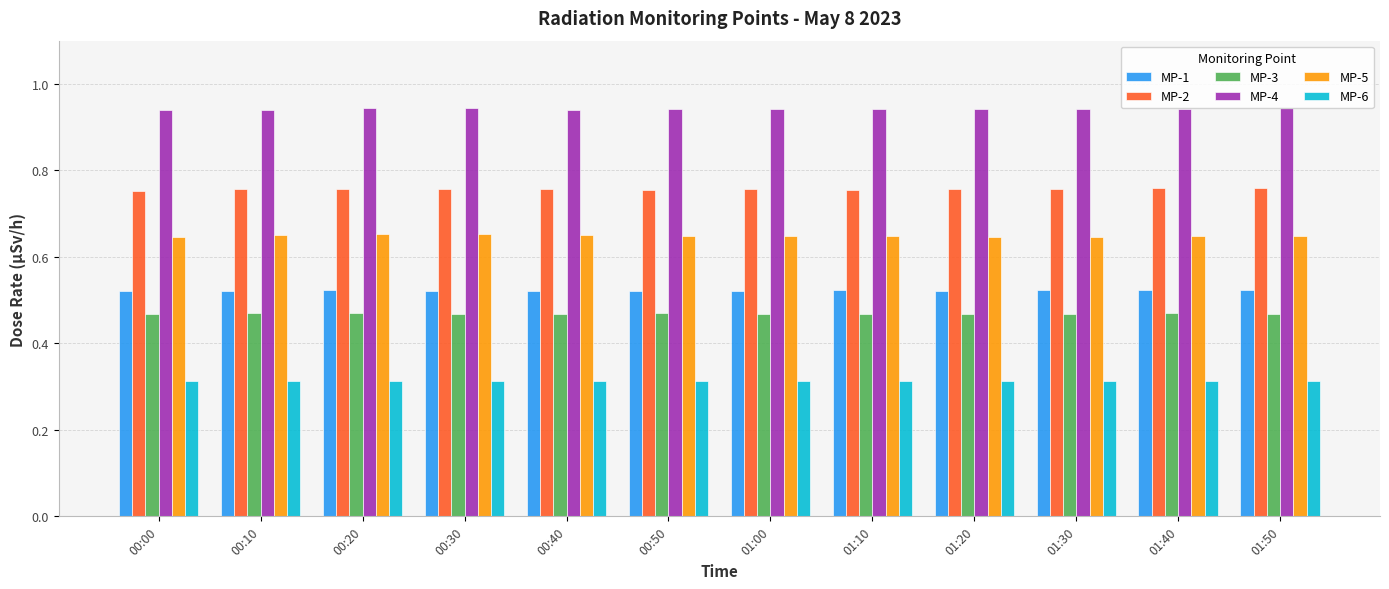

Is the value of MP-2 at 01:50 greater than the value of MP-1 at 00:00?

Yes